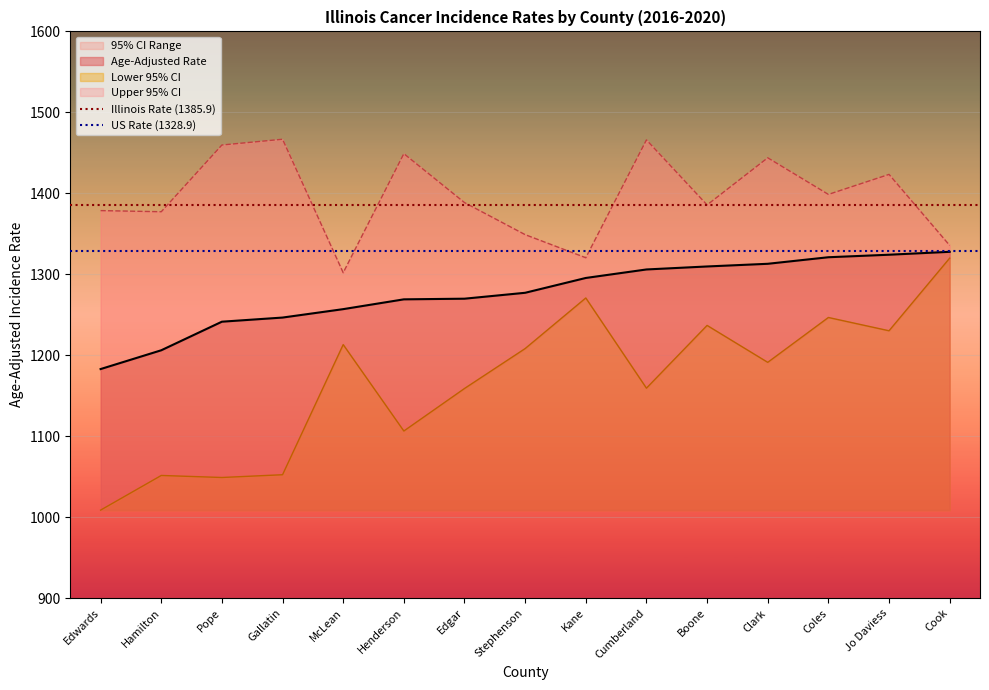

The Age-Adjusted Rate series shows 1321.1 at Coles. True or false?

True